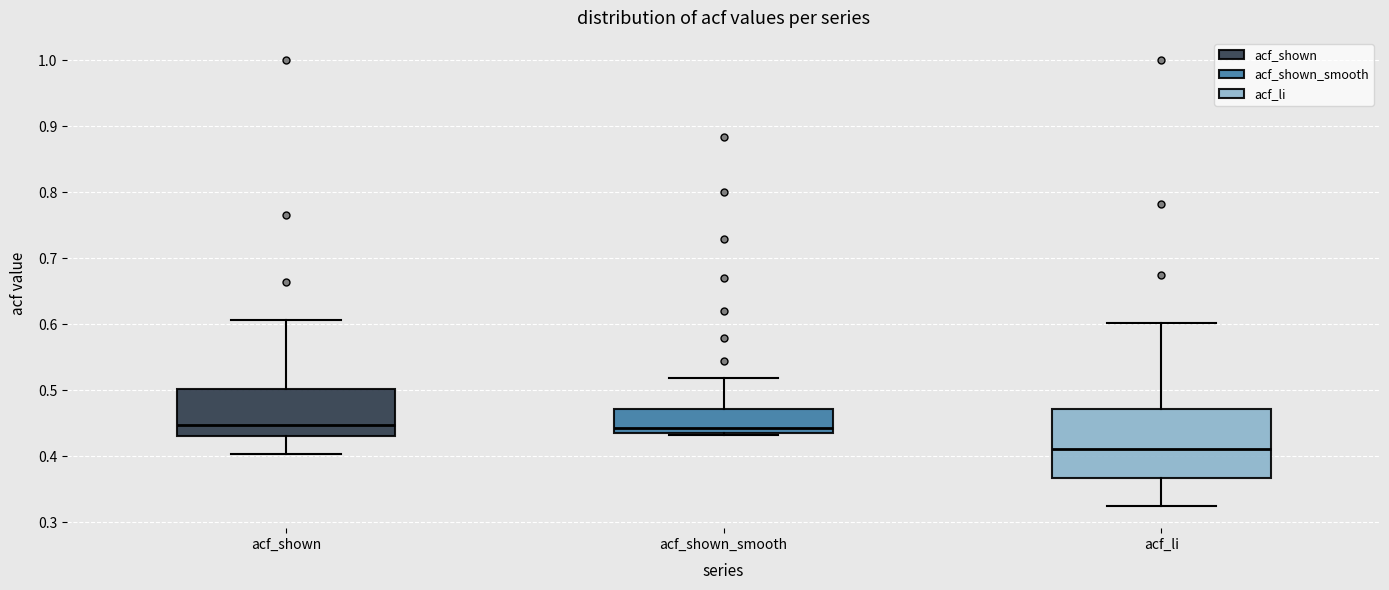

Where is the lower edge of the box for acf_shown on the y-axis? The values are not printed on the chart, so give them approximately, as read against the axis.

0.43